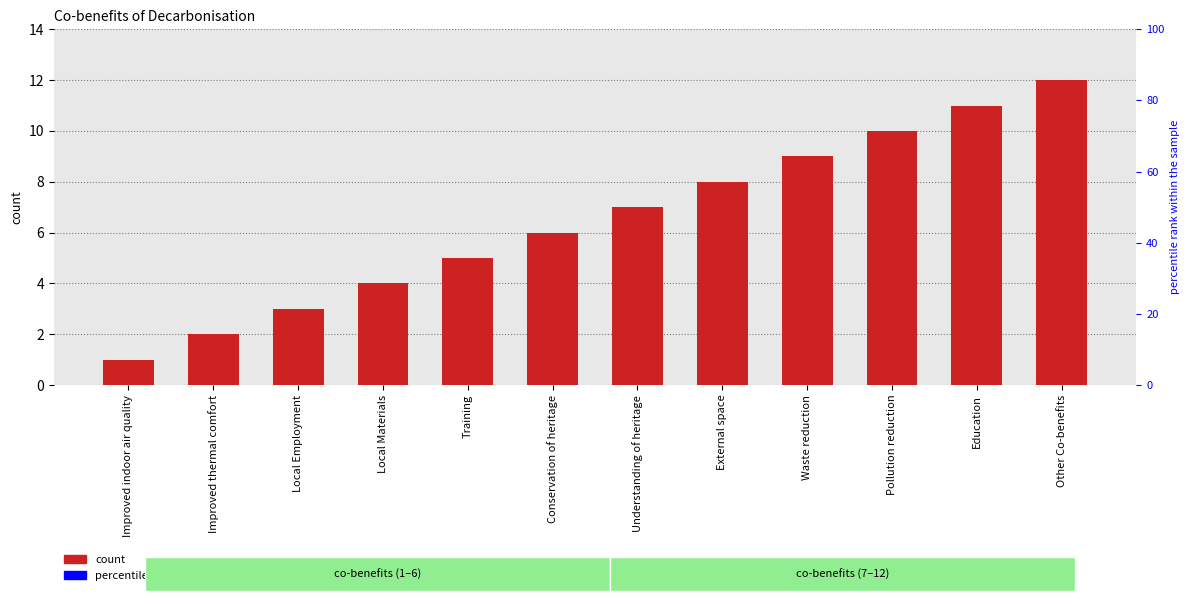

Approximately how many times larger is the value at Understanding of heritage compared to Improved thermal comfort?

3.5